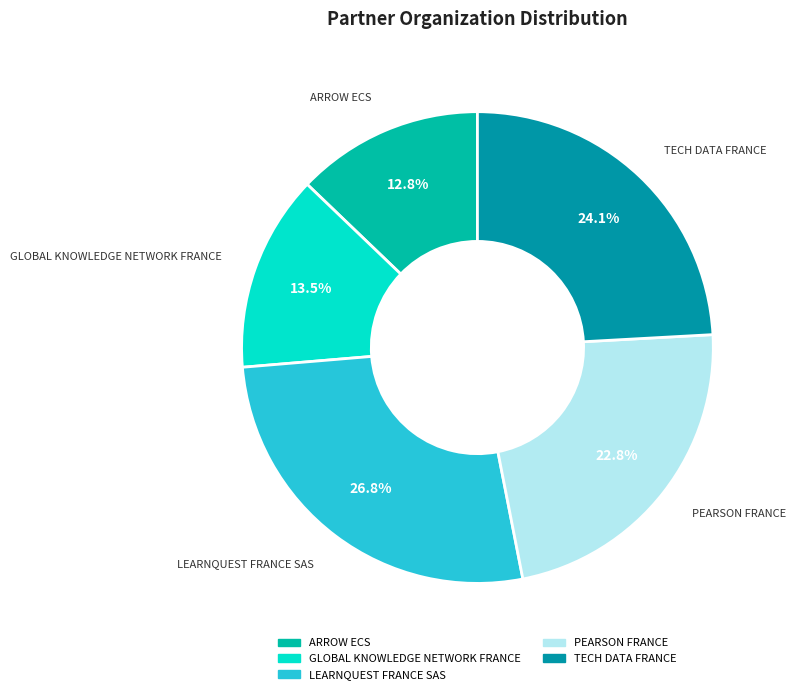

The LEARNQUEST FRANCE SAS slice represents 27% of the pie. True or false?

True